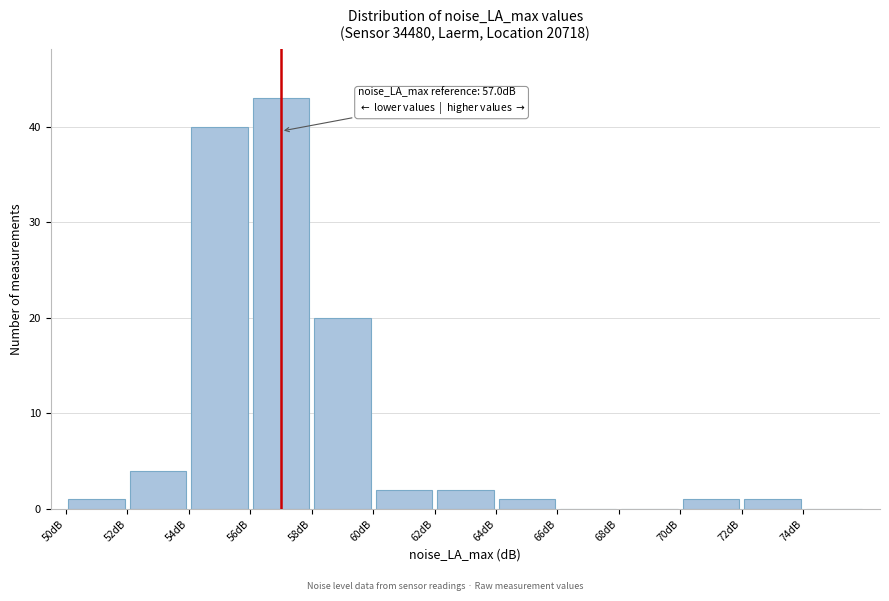

Which range on the x-axis has the tallest bar?

56 to 58